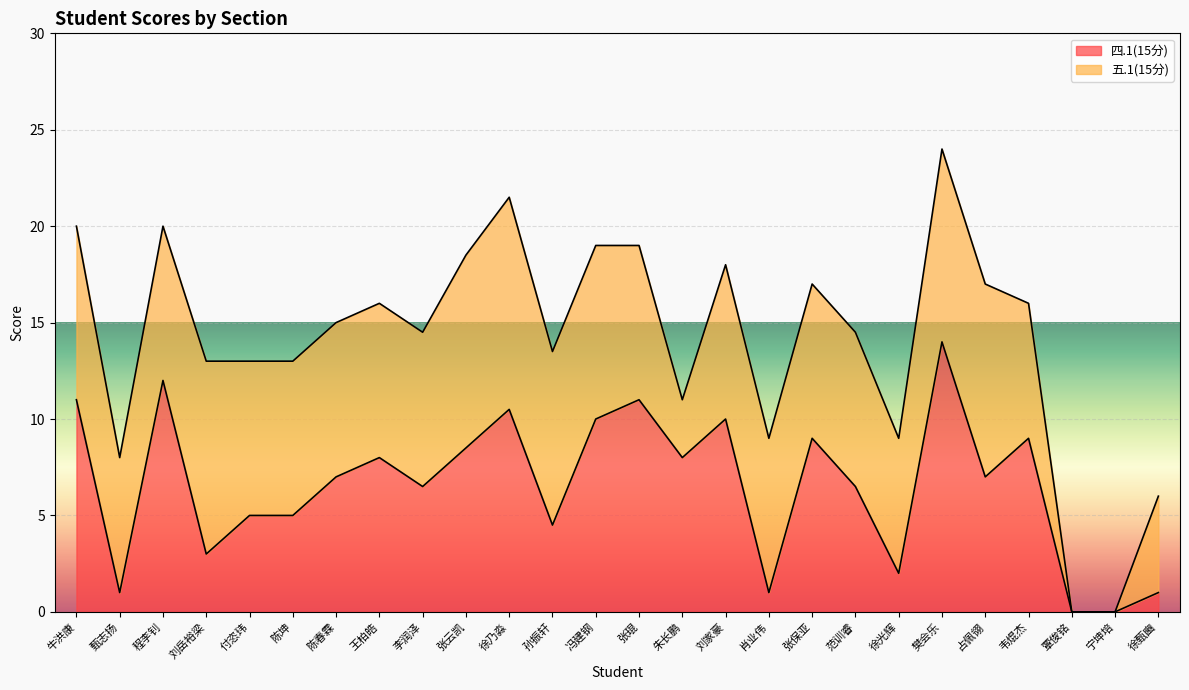

Does the chart display data point markers on the line(s)?

No